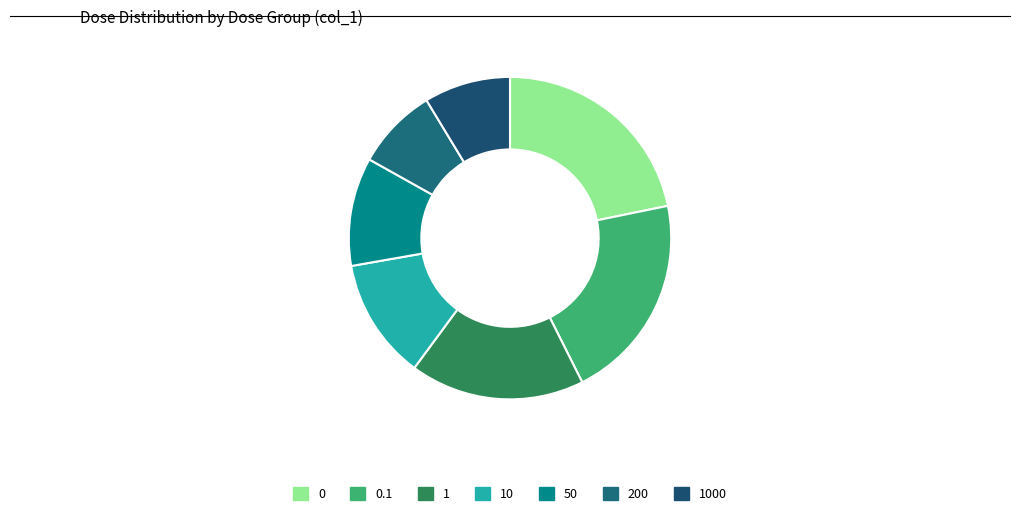

Does 200 account for over 50% of the chart?

No